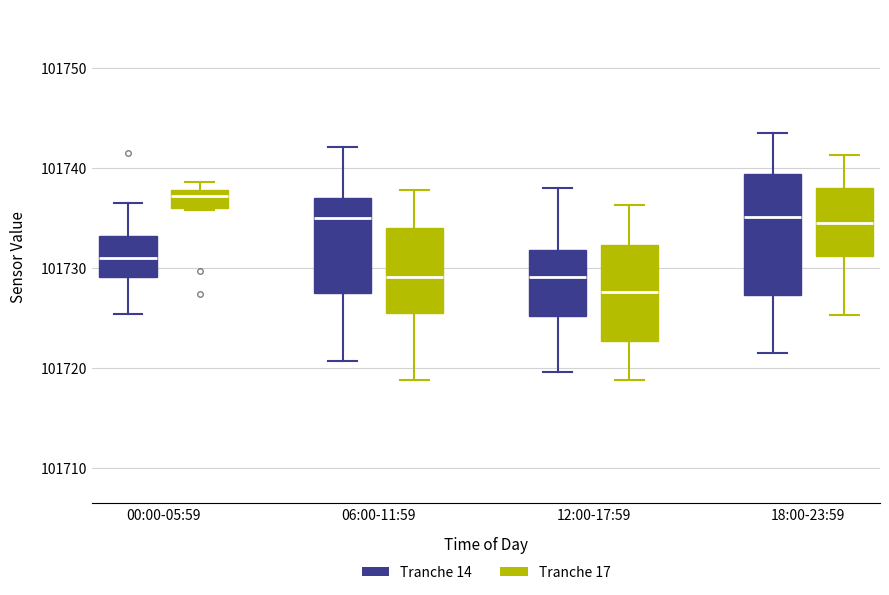

Where does the median line of the box for 00:00-05:59 (Tranche 14) sit on the y-axis? The values are not printed on the chart, so give them approximately, as read against the axis.

101731